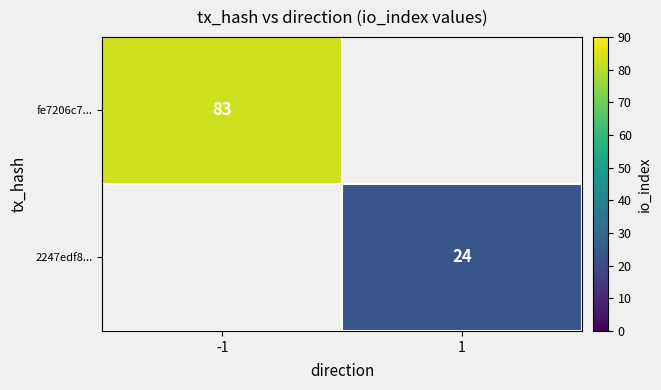

The 2247edf8... series shows 24 at 1. True or false?

True